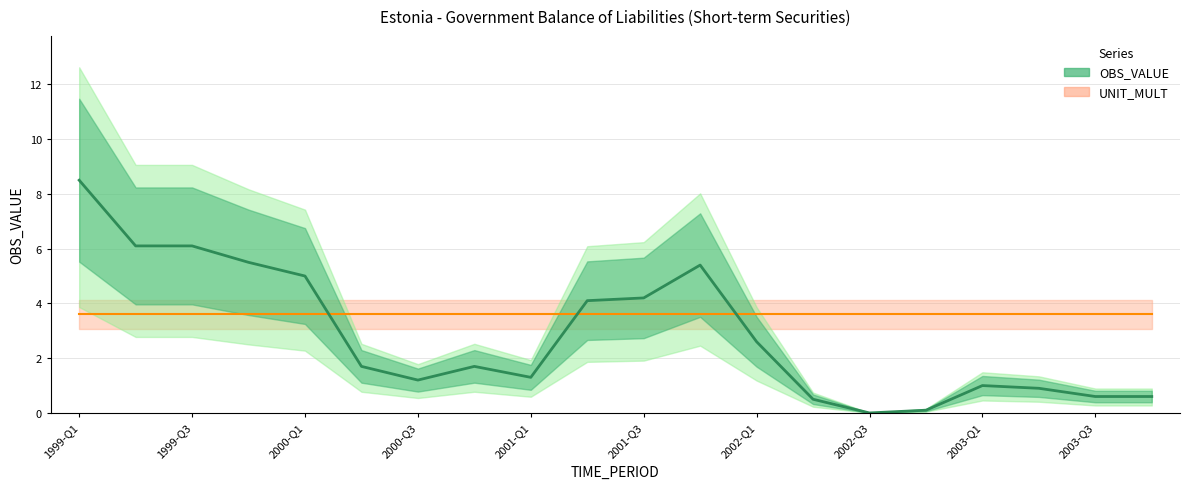

At which label is the value closest to 4?

2001-Q2